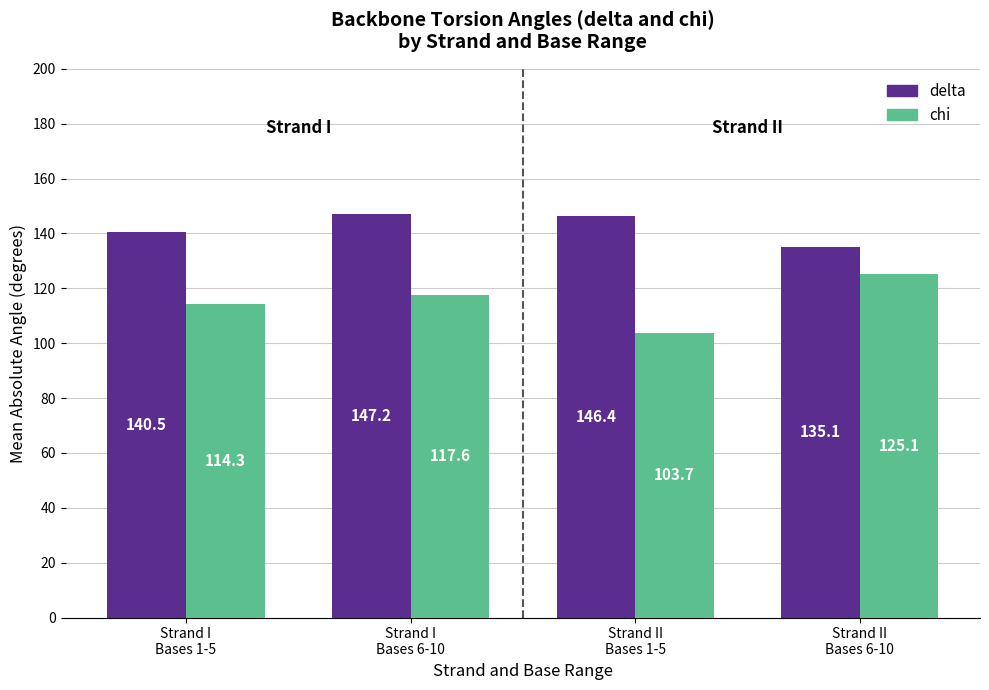

What is the value of the chi bar at the 1st from the left?

114.3